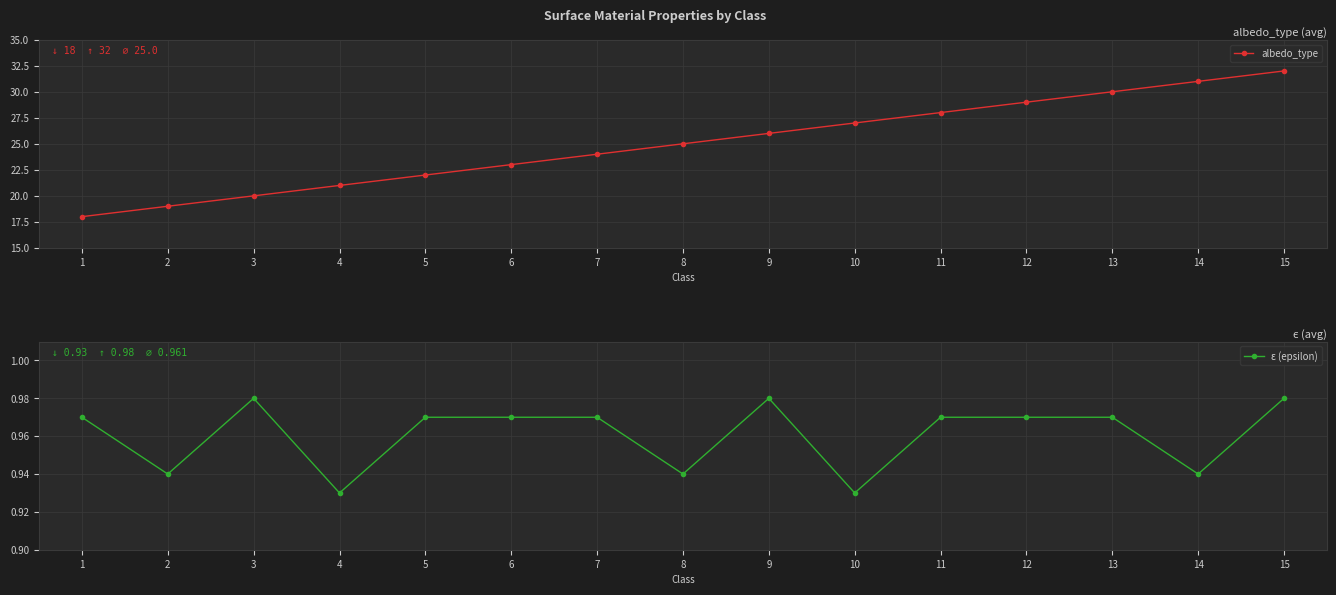

List the labels in order of albedo_type value, smallest first.

1, 2, 3, 4, 5, 6, 7, 8, 9, 10, 11, 12, 13, 14, 15